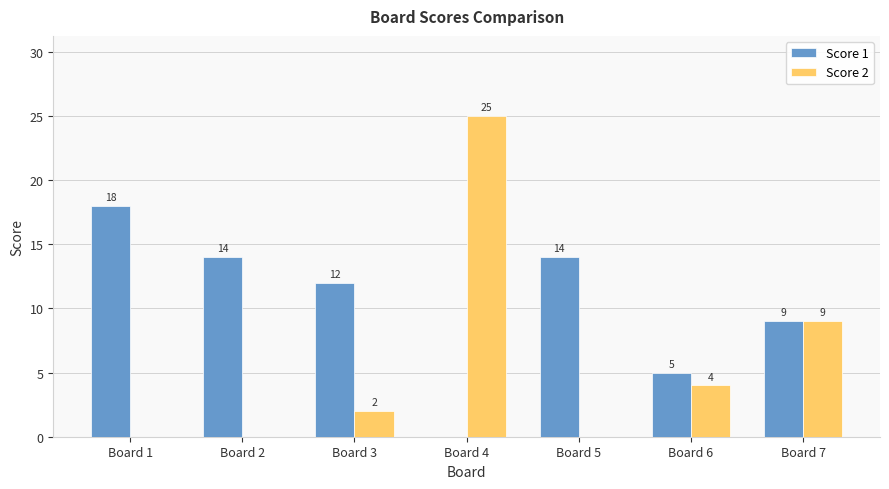

The value of Score 1 at Board 4 is 0. True or false?

True